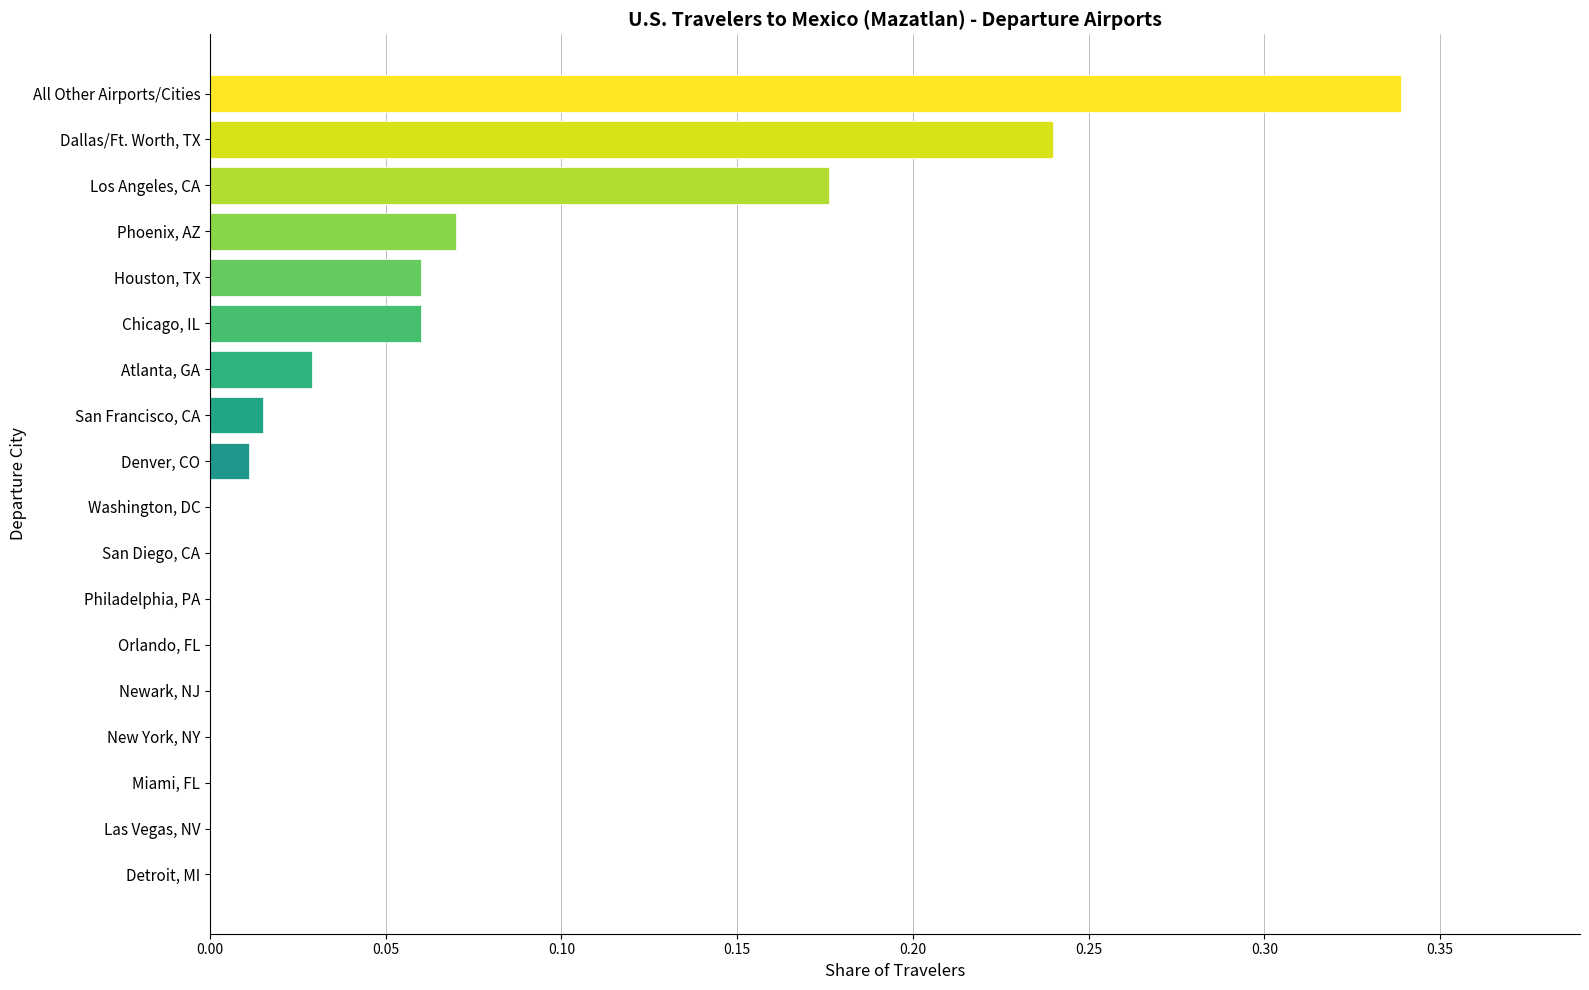

The chart shows a value of 0.1 at Detroit, MI. True or false?

False